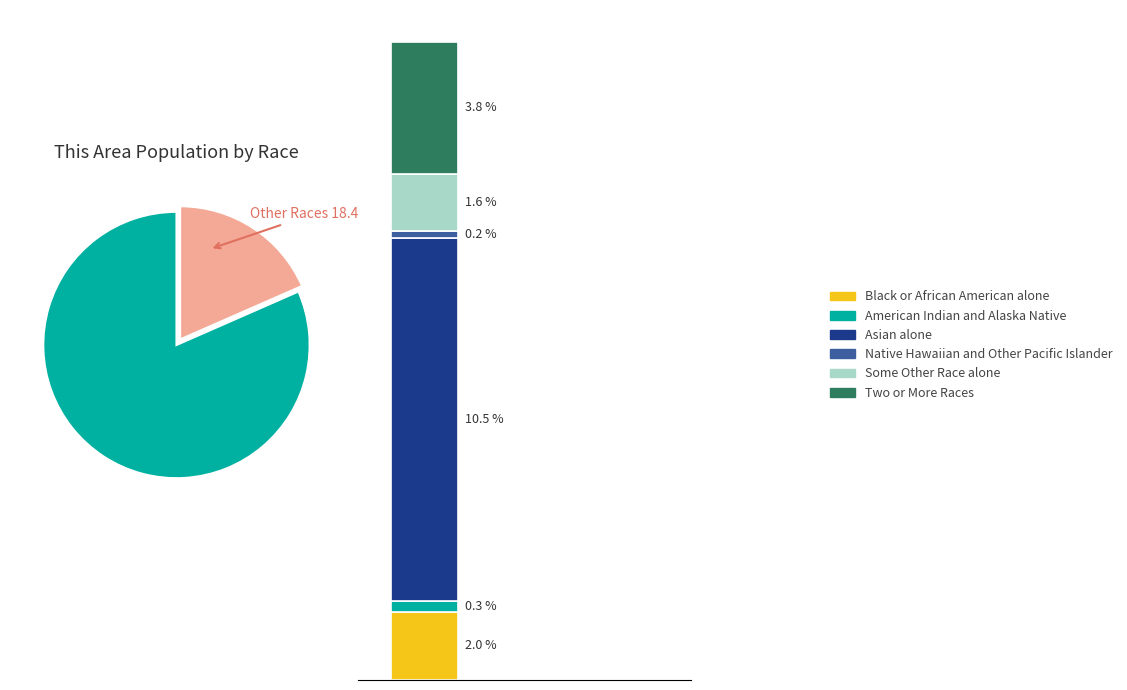

Which has a higher value, Asian alone or Two or More Races?

Asian alone